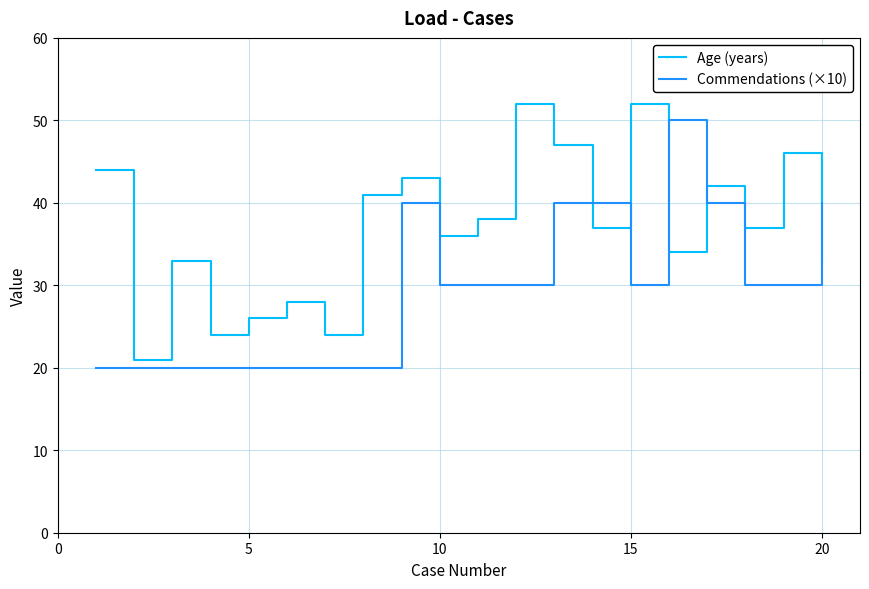

In Commendations (×10), how many points are lower than both neighbors (excluding endpoints)?

1